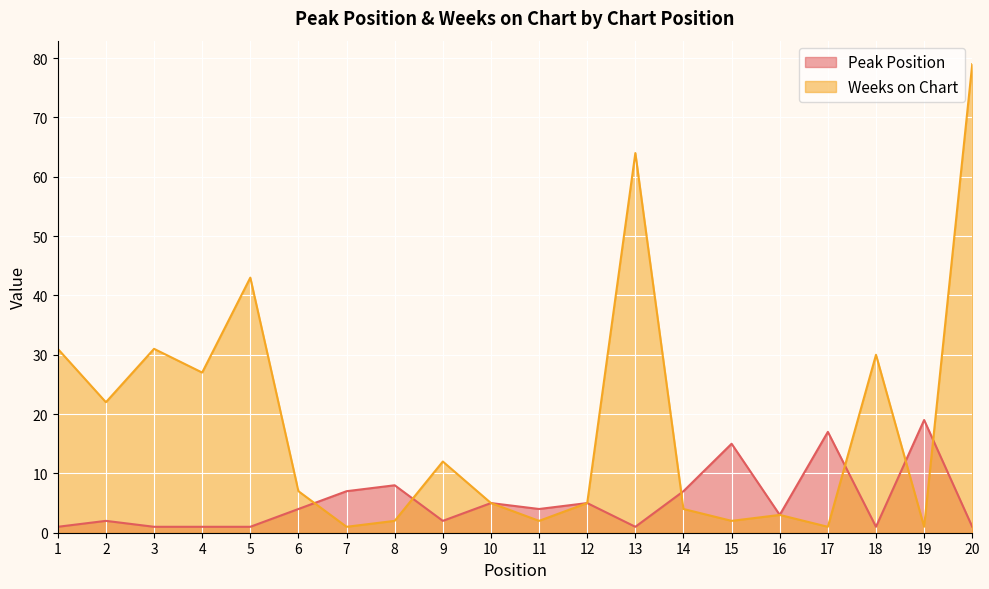

Where is the first local maximum for Peak Position?

2